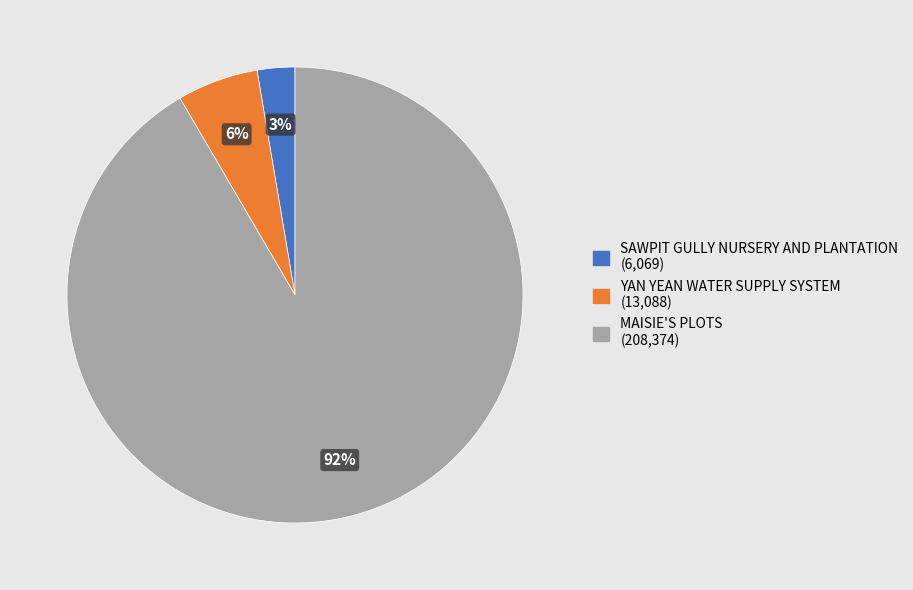

To the nearest percent, what is the combined percentage of MAISIE'S PLOTS and SAWPIT GULLY NURSERY AND PLANTATION?

94%